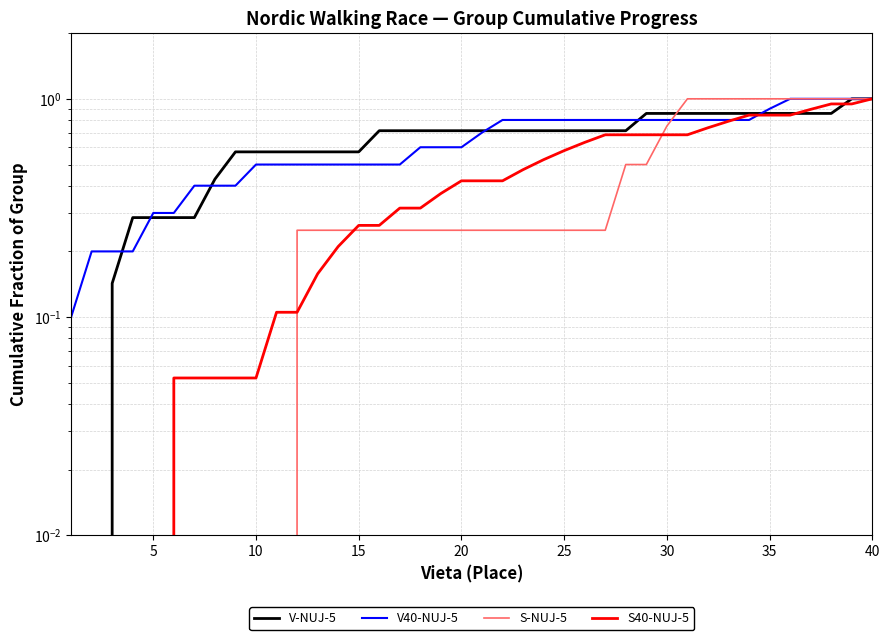

What is the average value of the V40-NUJ-5 series?

0.6